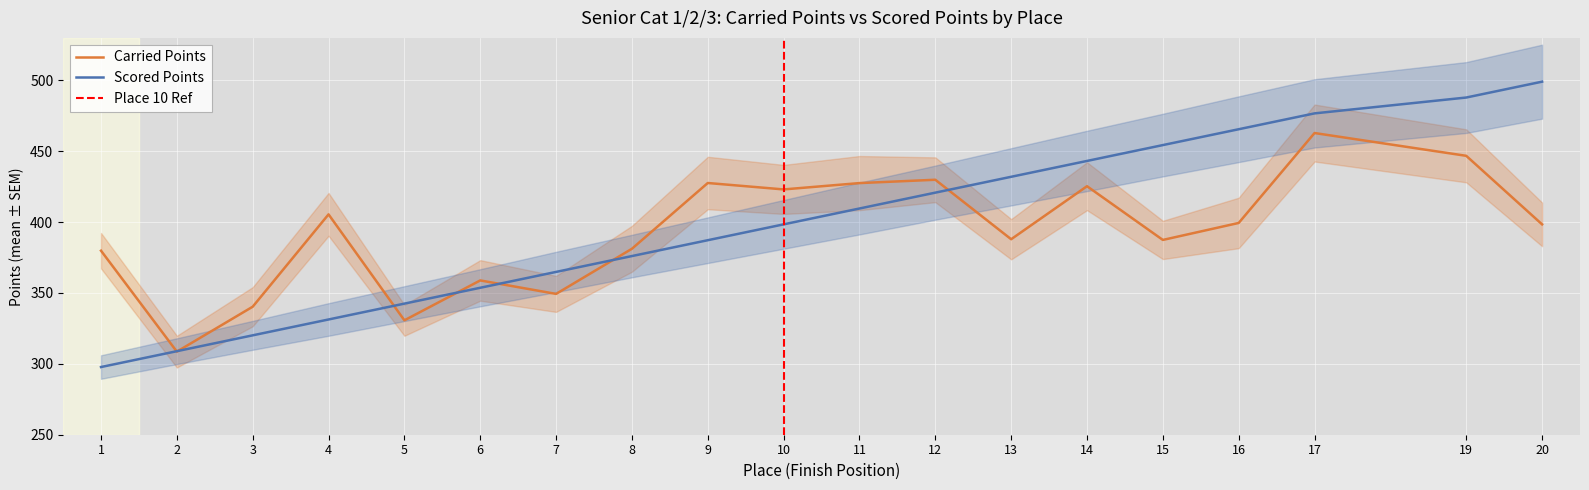

Reading right to left, extract all data points from this chart.

Carried Points: 20=398.4	19=446.8	17=462.9	16=399.4	15=387.4	14=425.4	13=387.9	12=429.9	11=427.6	10=423.1	9=427.6	8=381.2	7=349.4	6=358.9	5=330.7	4=405.5	3=340.3	2=308.6	1=379.9
Scored Points: 20=499.1	19=487.9	17=476.7	16=465.5	15=454.4	14=443.2	13=432.0	12=420.8	11=409.6	10=398.4	9=387.2	8=376.1	7=364.9	6=353.7	5=342.5	4=331.3	3=320.1	2=308.9	1=297.8